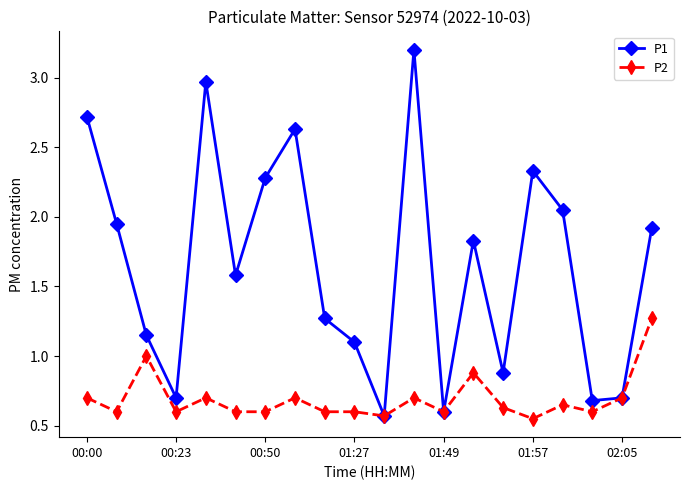

Which series has the largest range (max minus min)?

P1